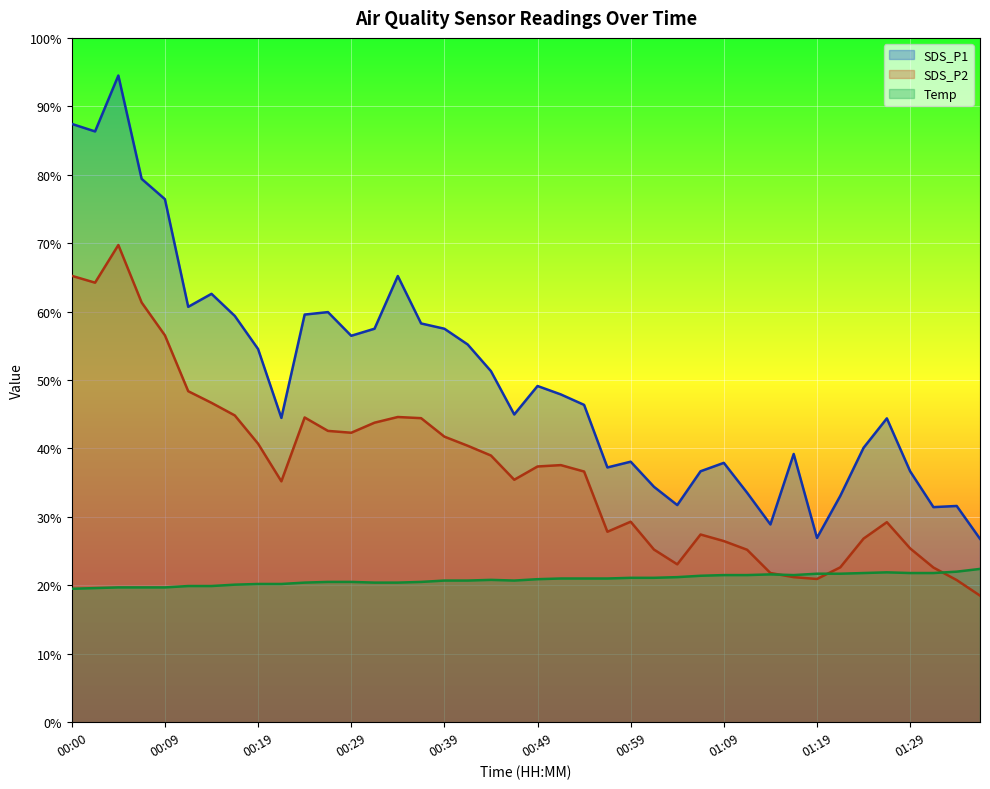

Which series ends up on top after the final intersection of SDS_P2 and Temp?

Temp